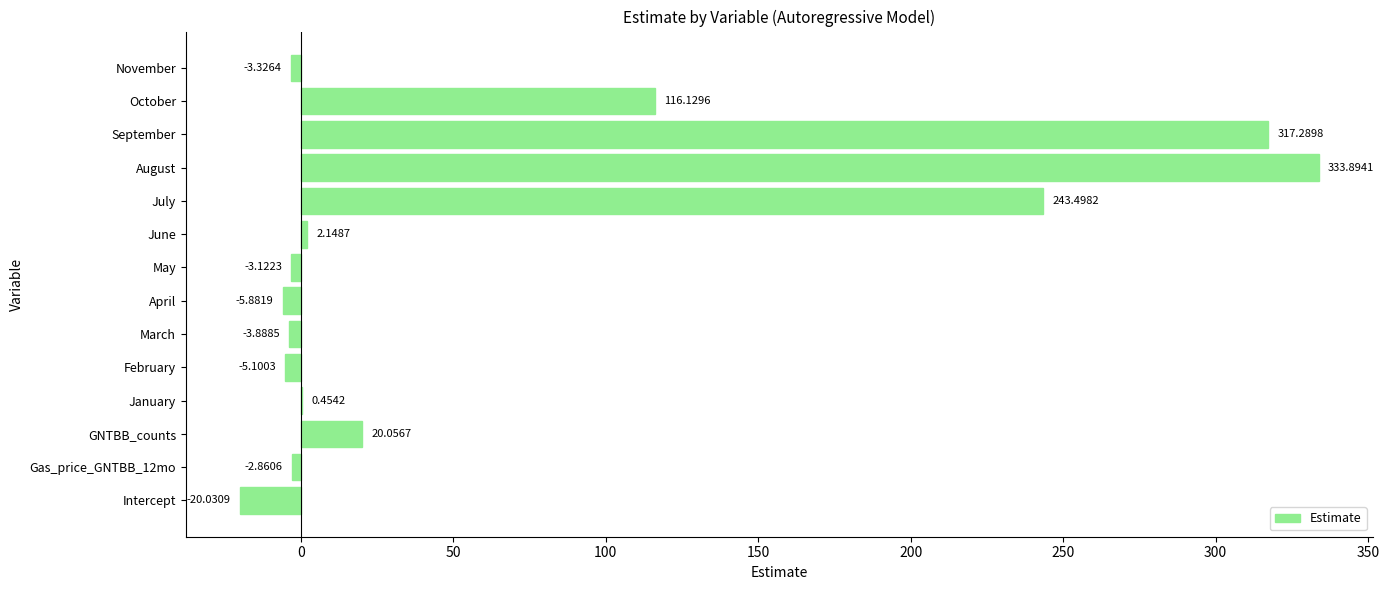

How many data points are above 0?

7